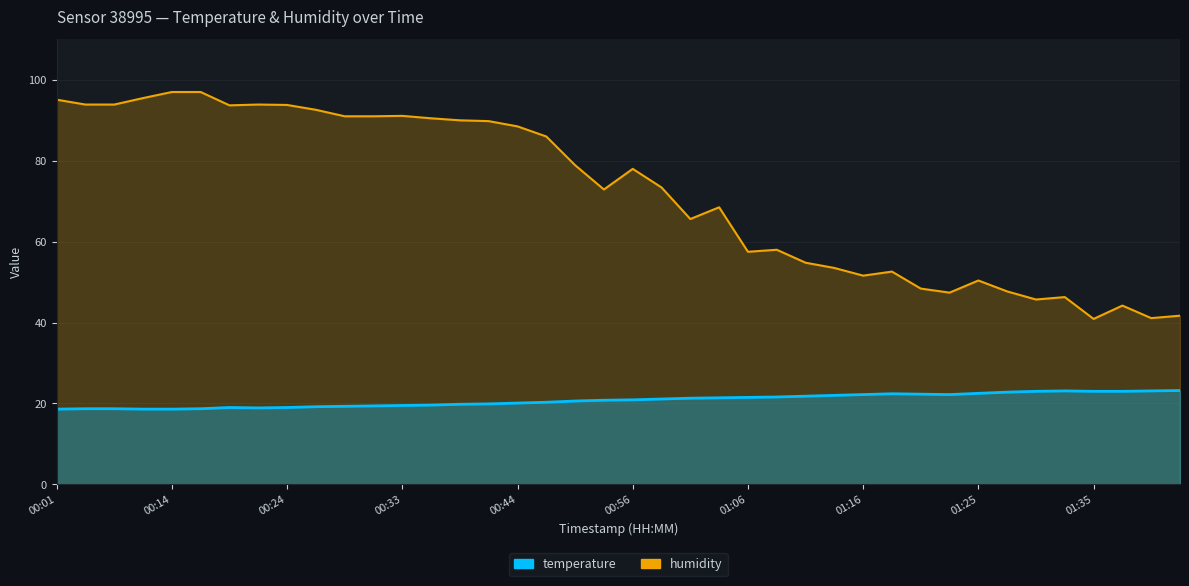

What is the spread (max minus min) of values at 01:23?

25.2